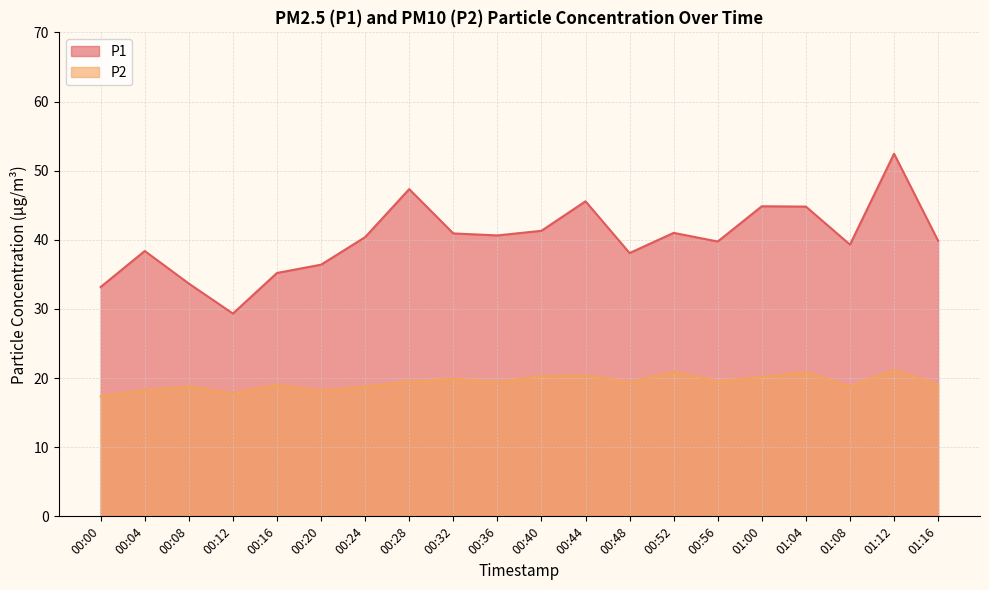

Which label corresponds to the smallest value in the chart?

00:00